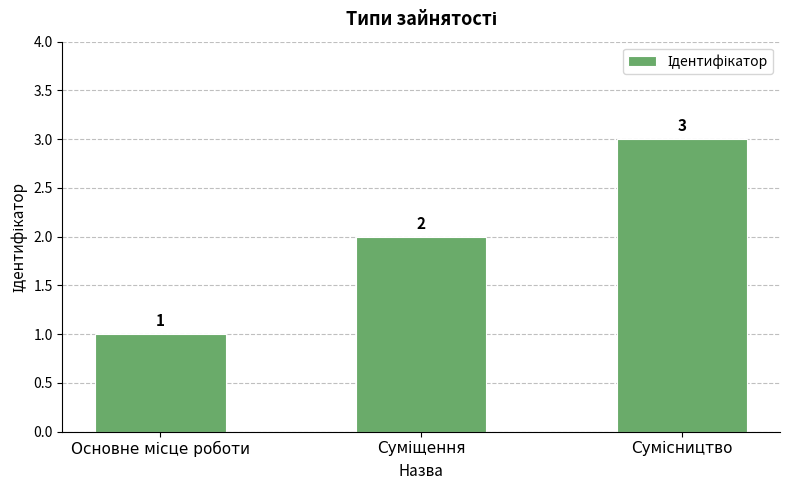

What is the sum of all values?

6